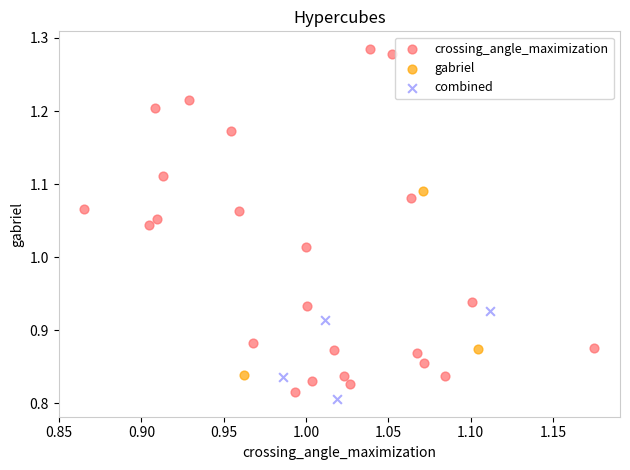

Which series has the largest Y range (max minus min)?

crossing_angle_maximization